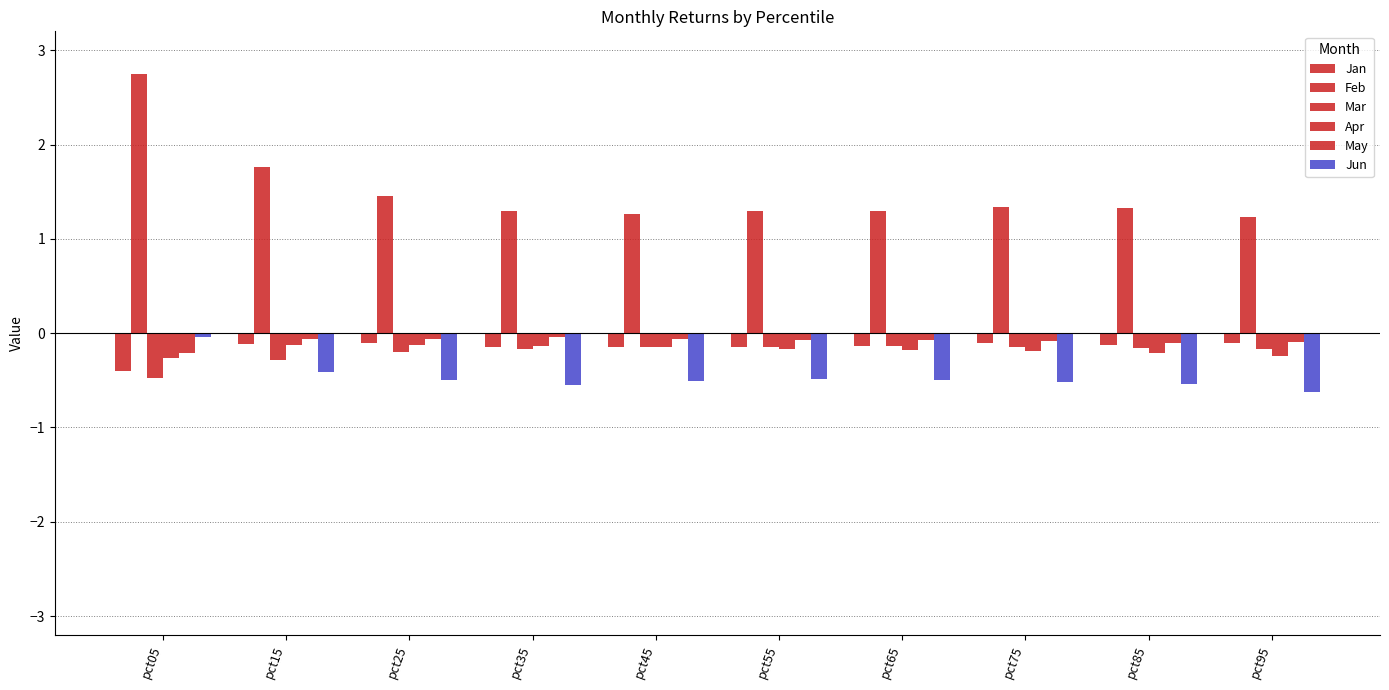

What is the greatest value displayed?

2.8